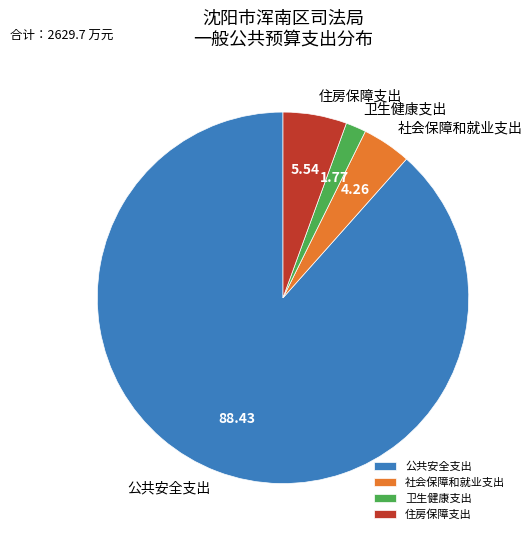

Which category has the smallest portion of the pie?

卫生健康支出